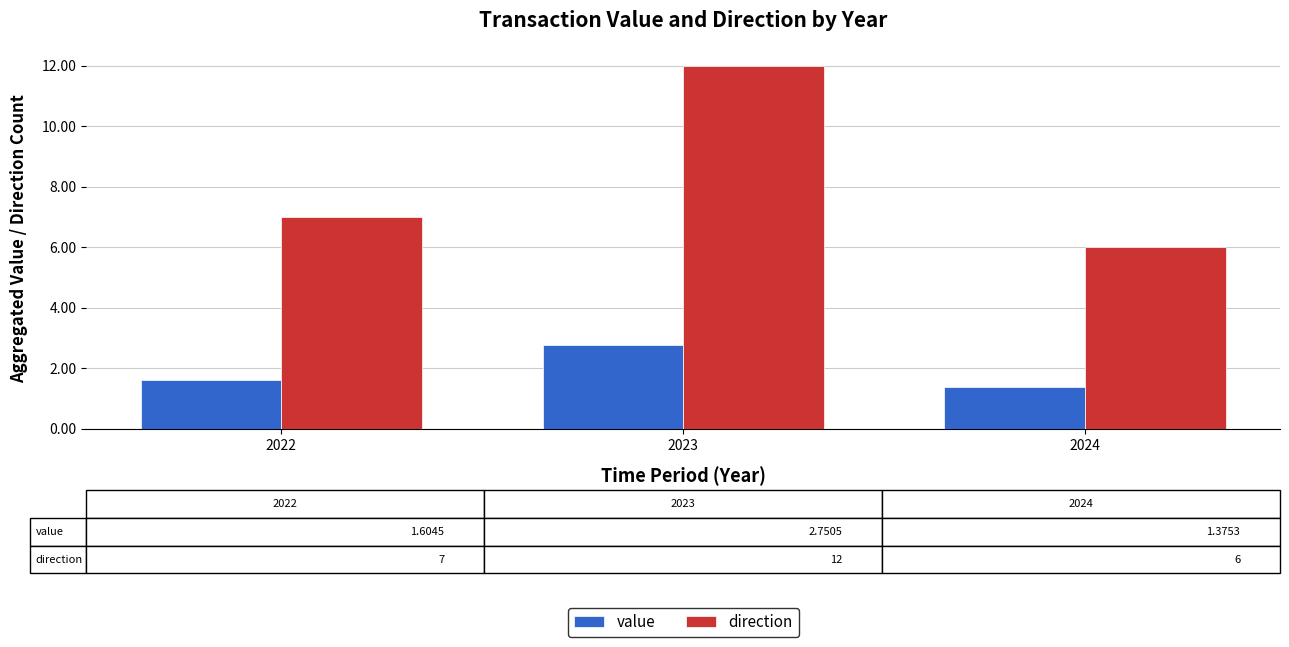

Rank the series by their average value, from lowest to highest.

value, direction